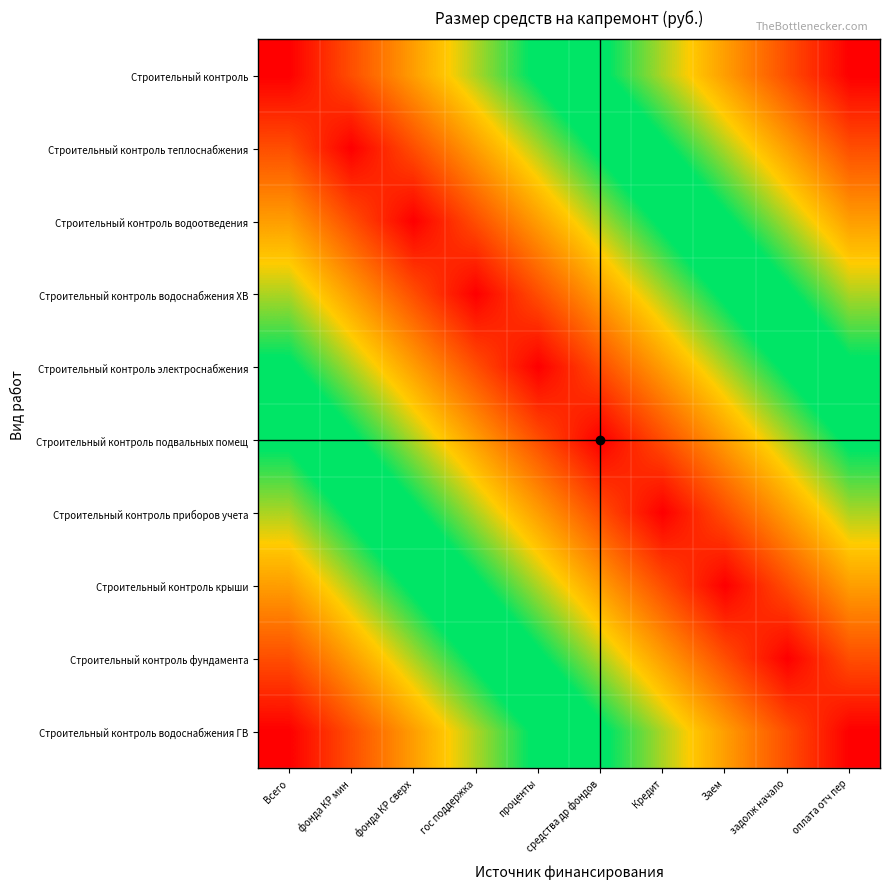

What is the total value across all series at Заем?

344.4